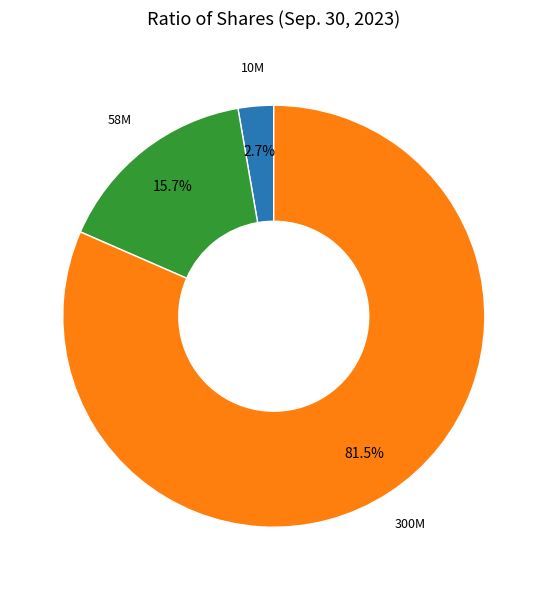

Is there a majority slice in this chart?

Yes